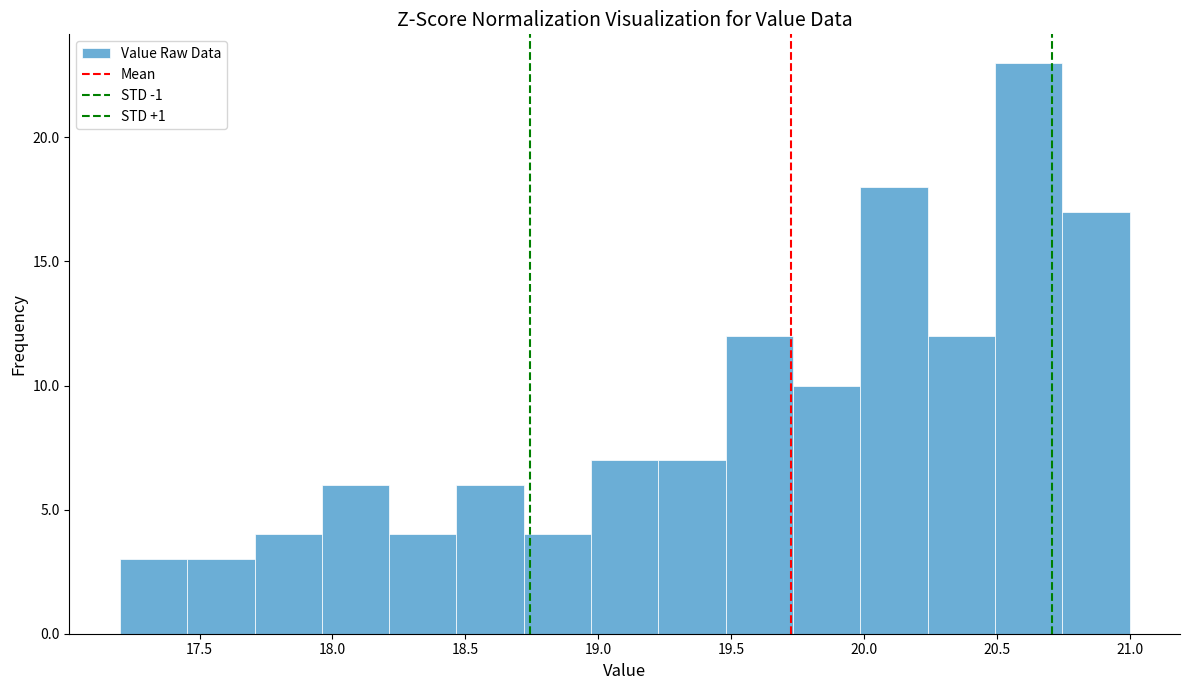

Over which range of the x-axis is the bar tallest?

20.50 to 20.75